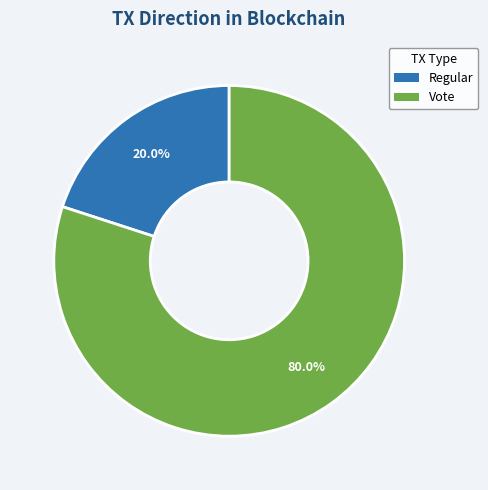

How many segments does this pie chart have?

2